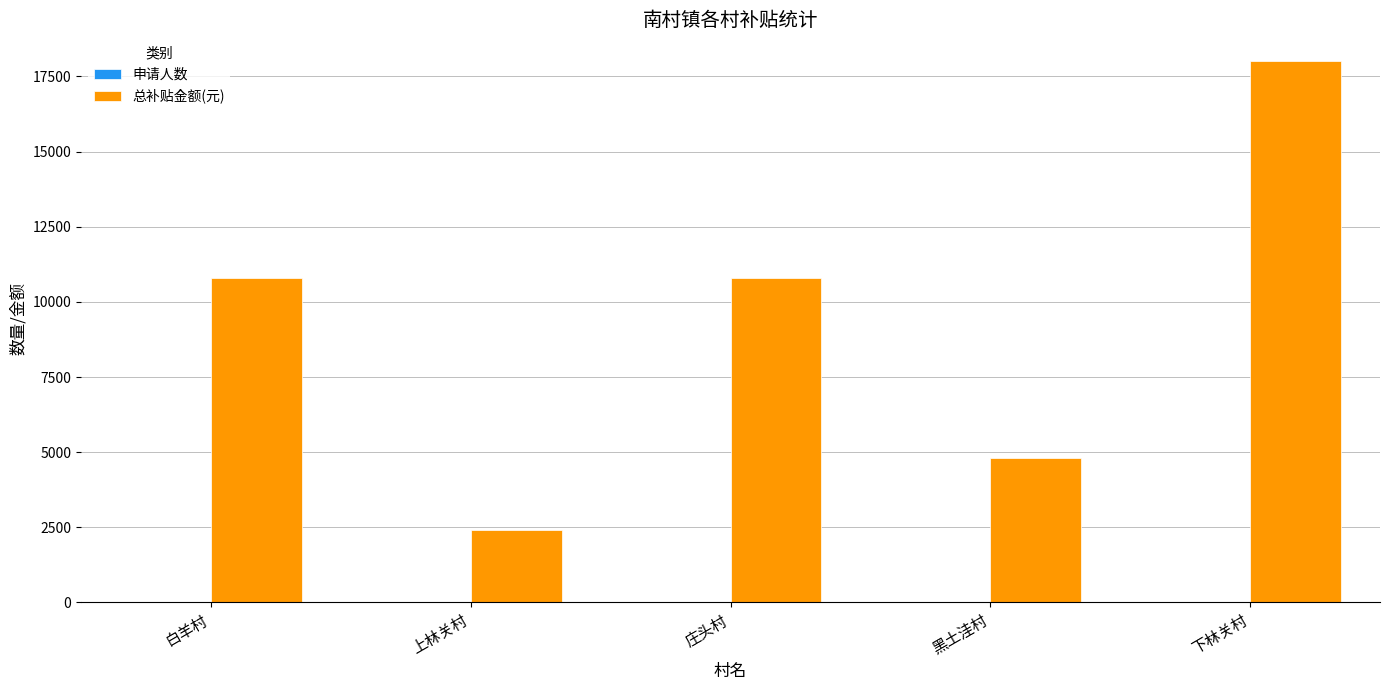

At which category is the sum across all series the highest?

下林关村